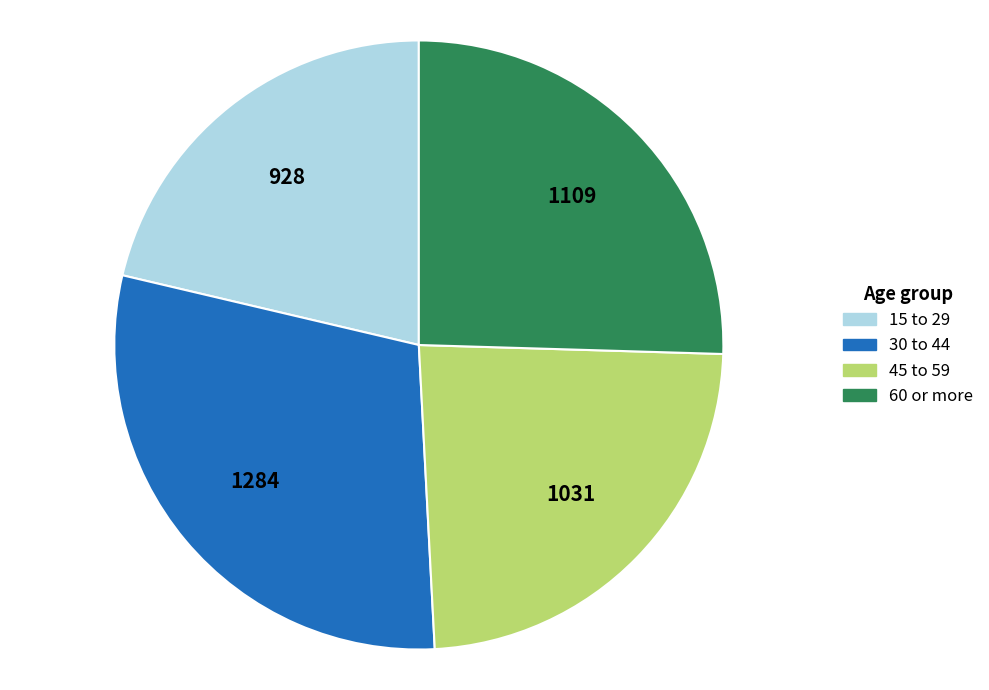

Rank the categories by value from highest to lowest.

30 to 44, 60 or more, 45 to 59, 15 to 29